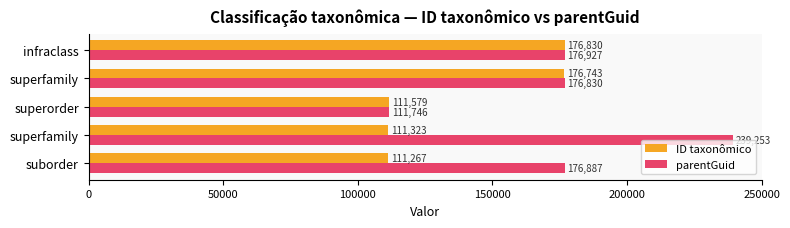

What is the difference between the second highest and minimum values in the ID taxonômico series?

65476